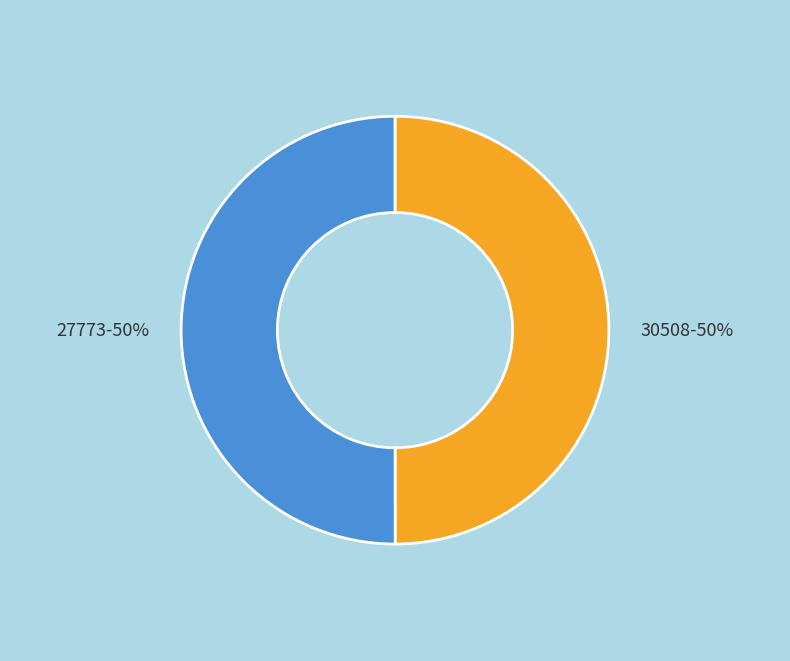

To the nearest percent, what is the average slice percentage?

50%